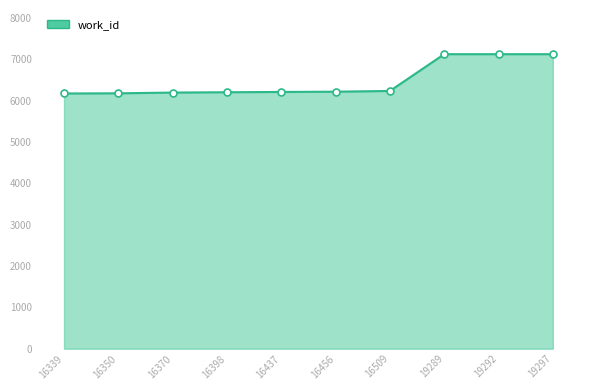

The chart shows a value of 10375 at 19289. True or false?

False